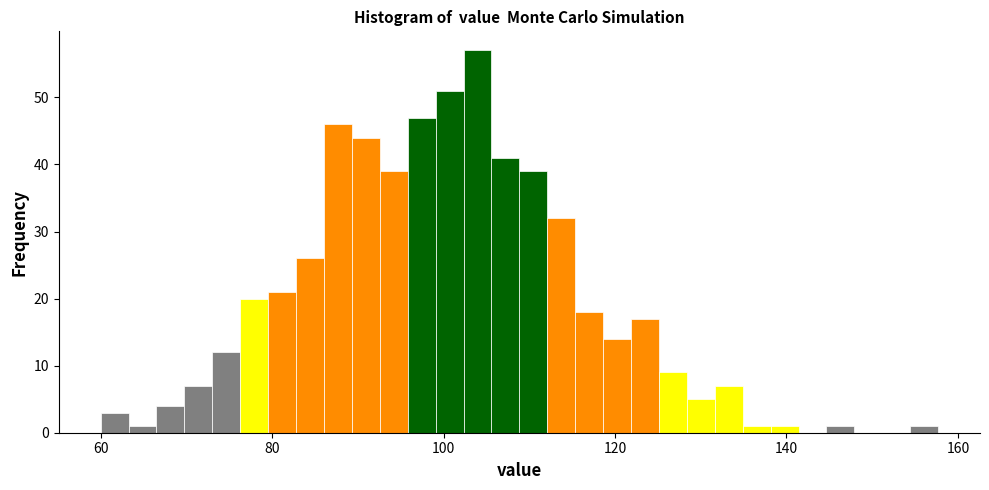

Around what value on the x-axis is the tallest bar? Give the approximate position of its centre, as read against the axis.

104